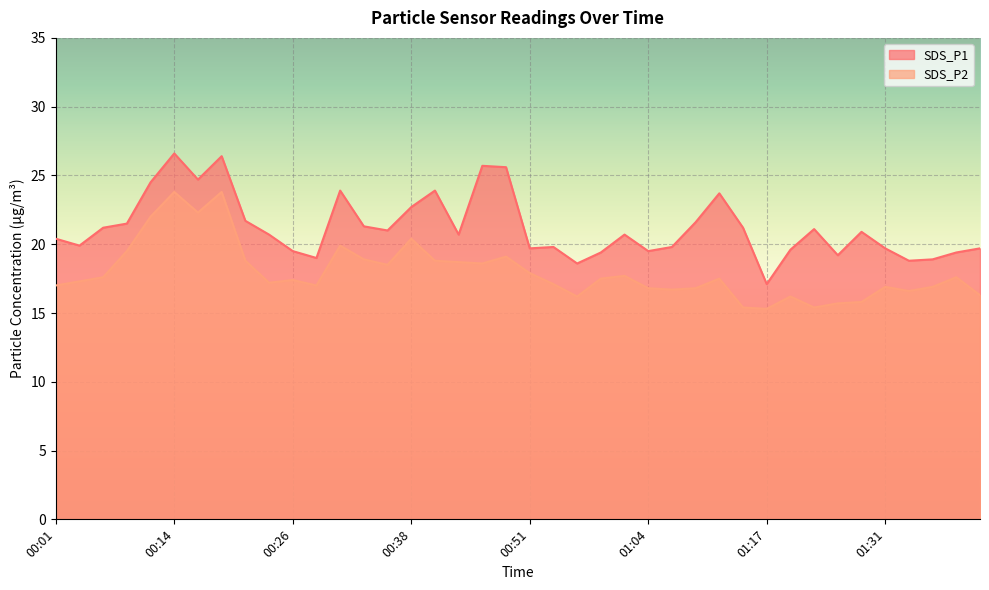

What is the spread (max minus min) of values at 00:54?

2.7